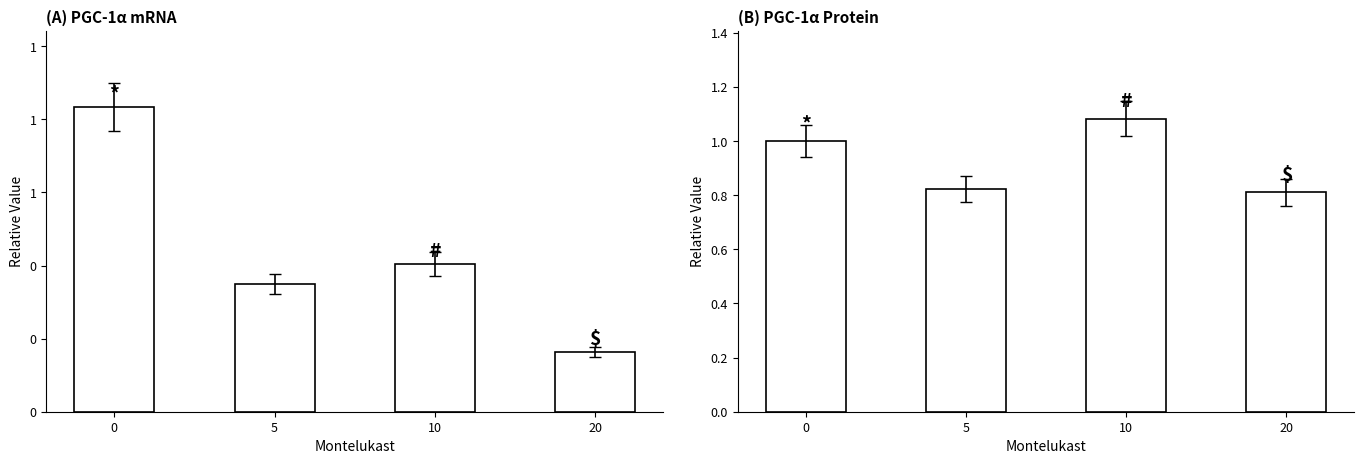

What is the sum of all Durchschn. Wohngeld values?

3.7